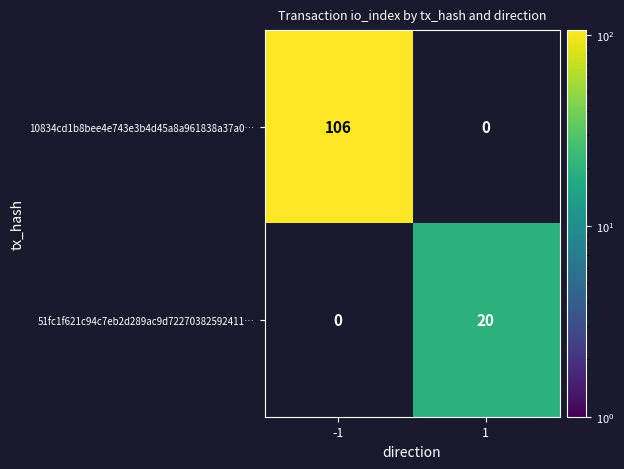

Is it true that 51fc1f621c94c7eb2d289ac9d72270382592411… equals 10 at -1?

False